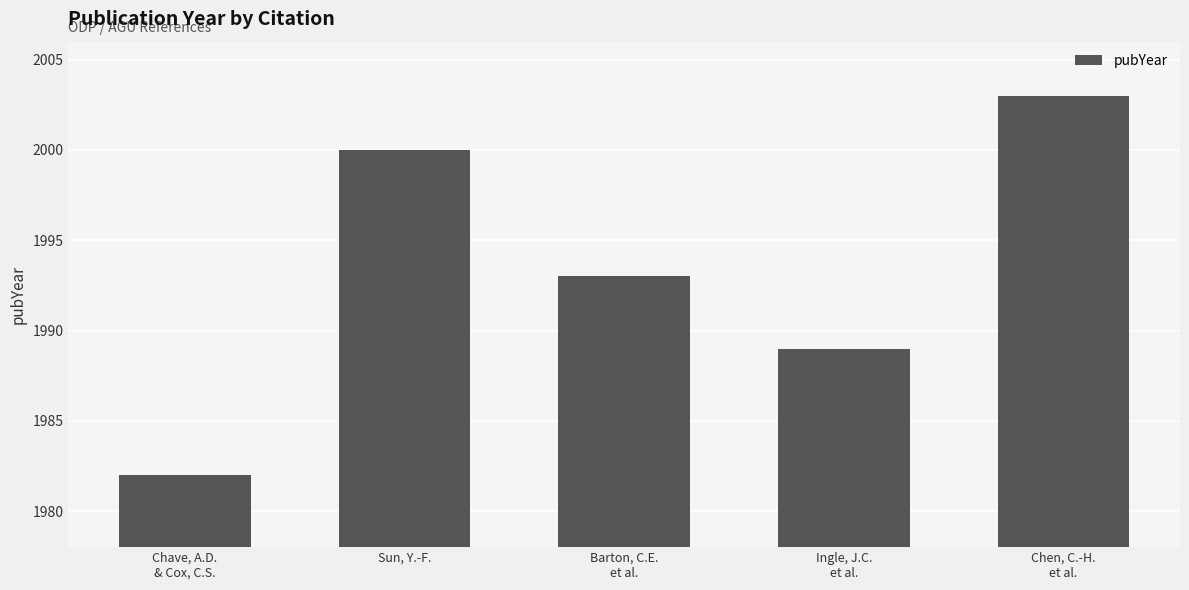

What is the label of the 3rd bar from the left?

Barton, C.E.
et al.